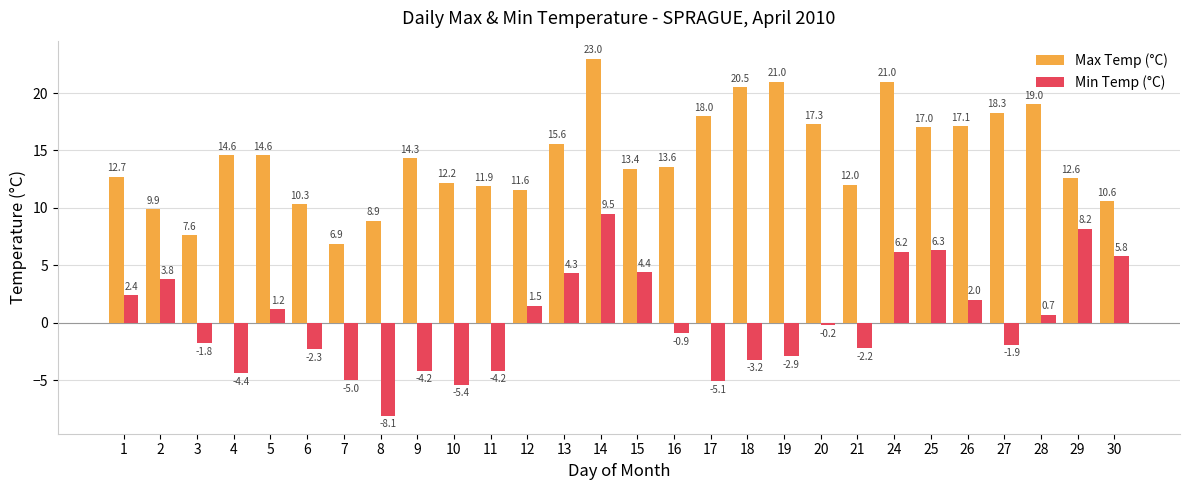

Is it true that Min Temp (°C) equals 6.0 at 15?

False